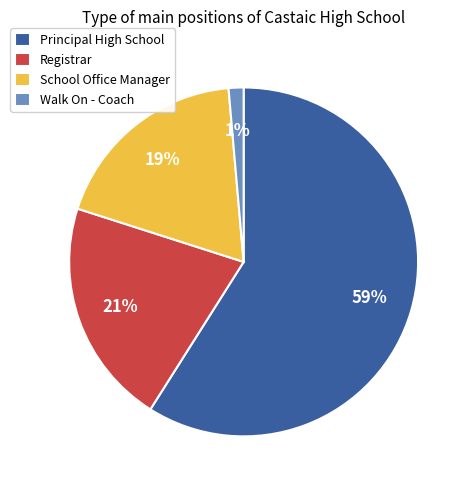

What is the largest slice in the pie chart?

Principal High School